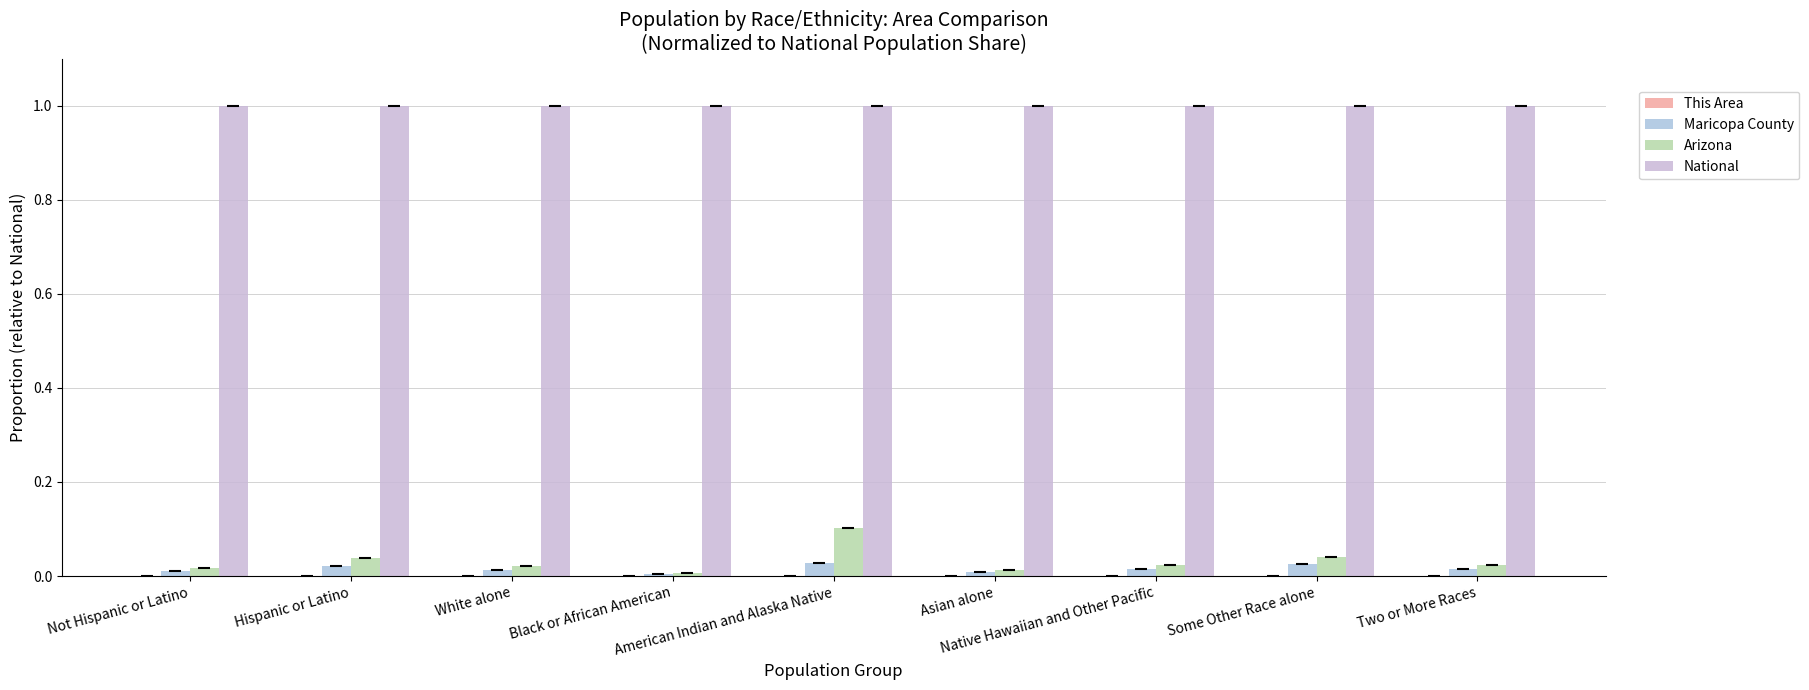

Are the bars grouped side by side (vs. stacked)?

Yes